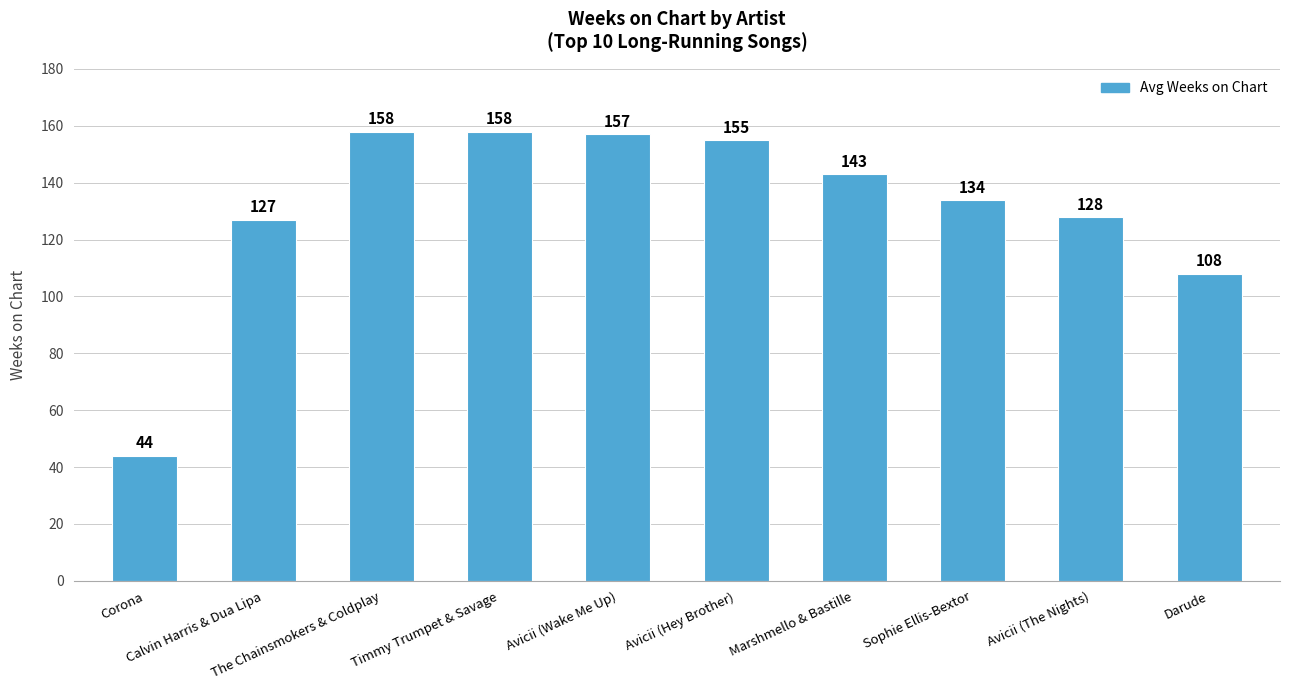

What is the label of the 3rd bar from the right?

Sophie Ellis-Bextor